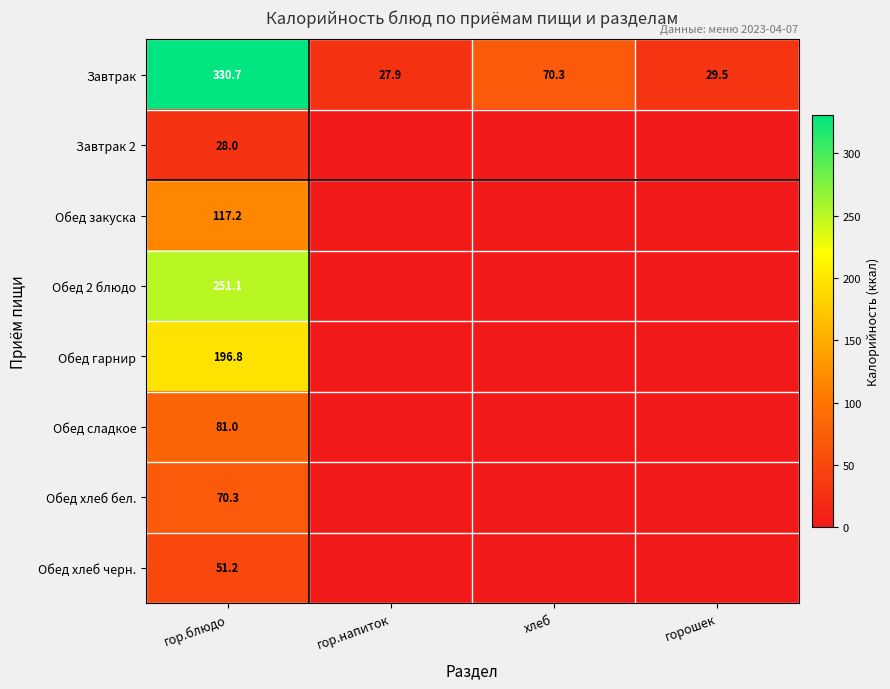

The value of Завтрак at хлеб is 70.3. True or false?

True